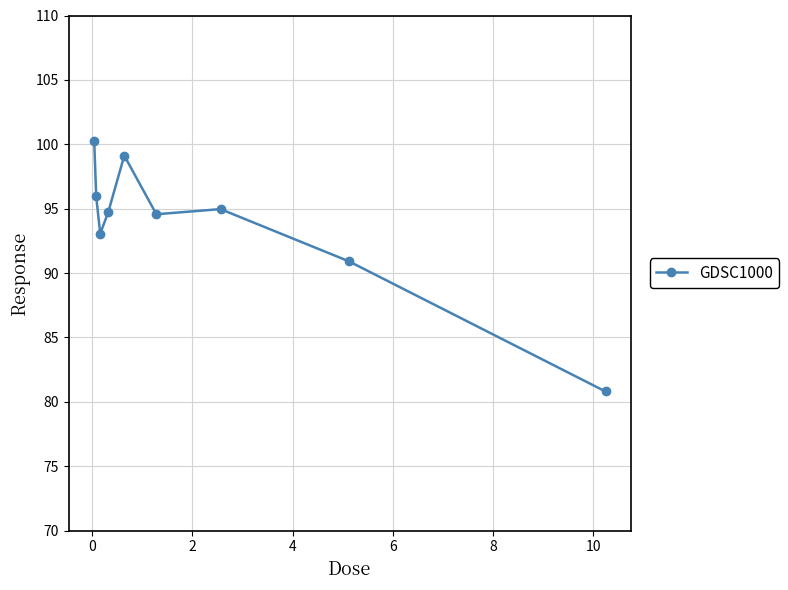

What is the minimum value shown in the chart?

80.8